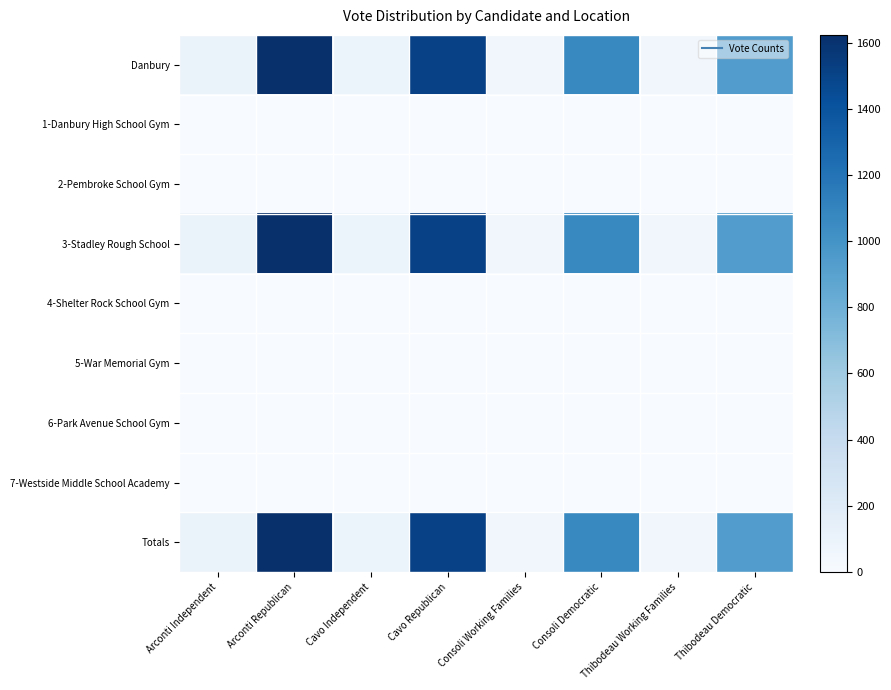

Reading left to right, transcribe all the data shown in this chart.

Danbury: Arconti Independent=105	Arconti Republican=1623	Cavo Independent=96	Cavo Republican=1513	Consoli Working Families=56	Consoli Democratic=1066	Thibodeau Working Families=54	Thibodeau Democratic=937
1-Danbury High School Gym: Arconti Independent=0	Arconti Republican=0	Cavo Independent=0	Cavo Republican=0	Consoli Working Families=0	Consoli Democratic=0	Thibodeau Working Families=0	Thibodeau Democratic=0
2-Pembroke School Gym: Arconti Independent=0	Arconti Republican=0	Cavo Independent=0	Cavo Republican=0	Consoli Working Families=0	Consoli Democratic=0	Thibodeau Working Families=0	Thibodeau Democratic=0
3-Stadley Rough School: Arconti Independent=105	Arconti Republican=1623	Cavo Independent=96	Cavo Republican=1513	Consoli Working Families=56	Consoli Democratic=1066	Thibodeau Working Families=54	Thibodeau Democratic=937
4-Shelter Rock School Gym: Arconti Independent=0	Arconti Republican=0	Cavo Independent=0	Cavo Republican=0	Consoli Working Families=0	Consoli Democratic=0	Thibodeau Working Families=0	Thibodeau Democratic=0
5-War Memorial Gym: Arconti Independent=0	Arconti Republican=0	Cavo Independent=0	Cavo Republican=0	Consoli Working Families=0	Consoli Democratic=0	Thibodeau Working Families=0	Thibodeau Democratic=0
6-Park Avenue School Gym: Arconti Independent=0	Arconti Republican=0	Cavo Independent=0	Cavo Republican=0	Consoli Working Families=0	Consoli Democratic=0	Thibodeau Working Families=0	Thibodeau Democratic=0
7-Westside Middle School Academy: Arconti Independent=0	Arconti Republican=0	Cavo Independent=0	Cavo Republican=0	Consoli Working Families=0	Consoli Democratic=0	Thibodeau Working Families=0	Thibodeau Democratic=0
Totals: Arconti Independent=105	Arconti Republican=1623	Cavo Independent=96	Cavo Republican=1513	Consoli Working Families=56	Consoli Democratic=1066	Thibodeau Working Families=54	Thibodeau Democratic=937